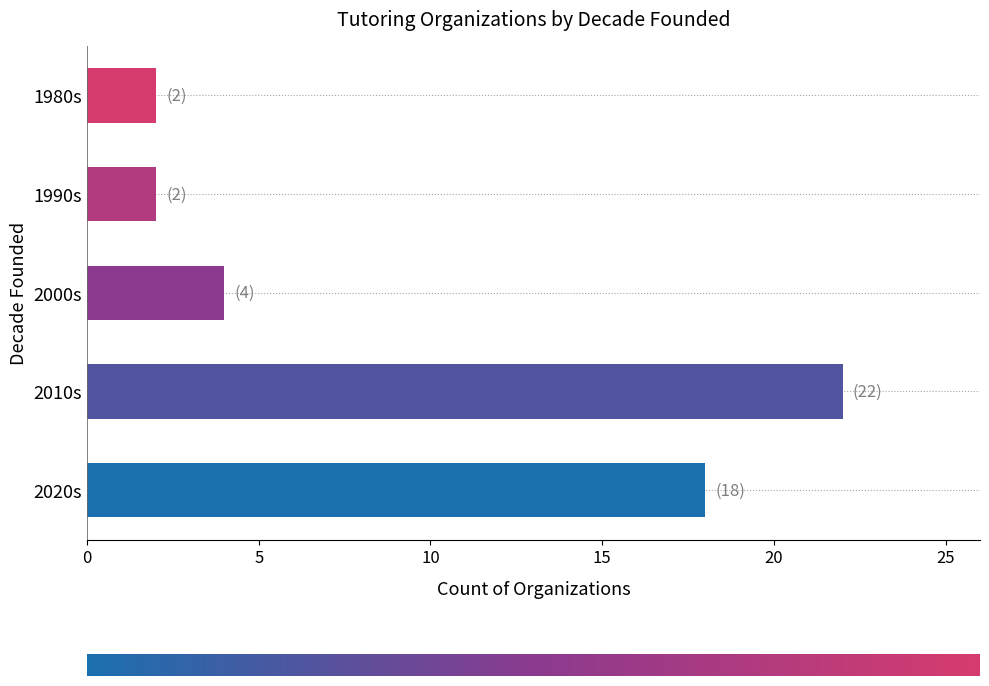

How many bars are there in total?

5